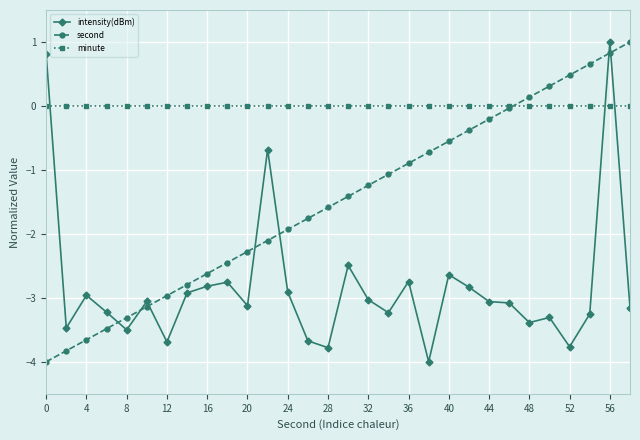

What is the sum of all intensity(dBm) values?

-84.7